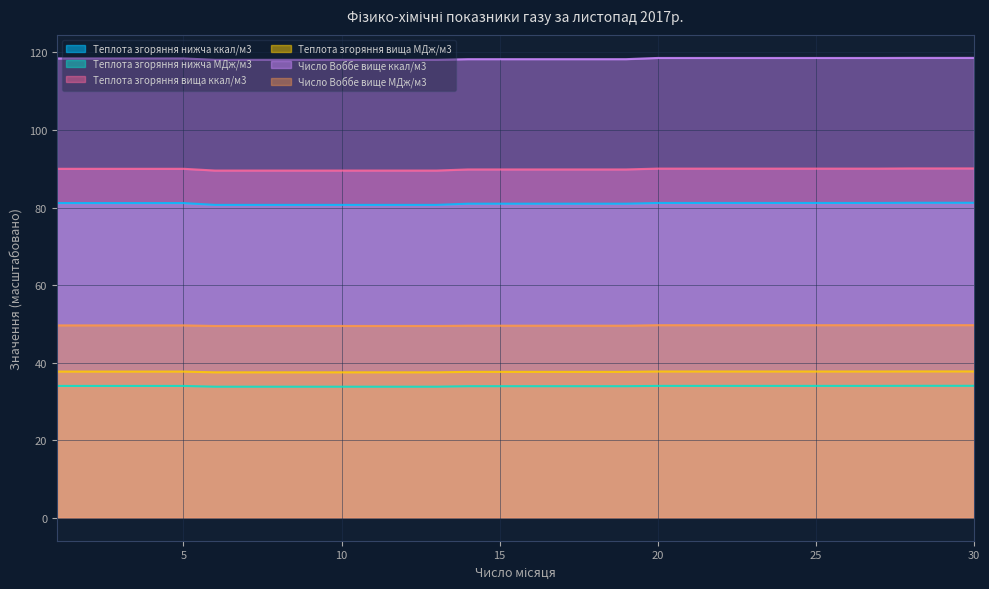

True or false: Число Воббе вище ккал/м3 and Теплота згоряння вища ккал/м3 cross at least once.

False